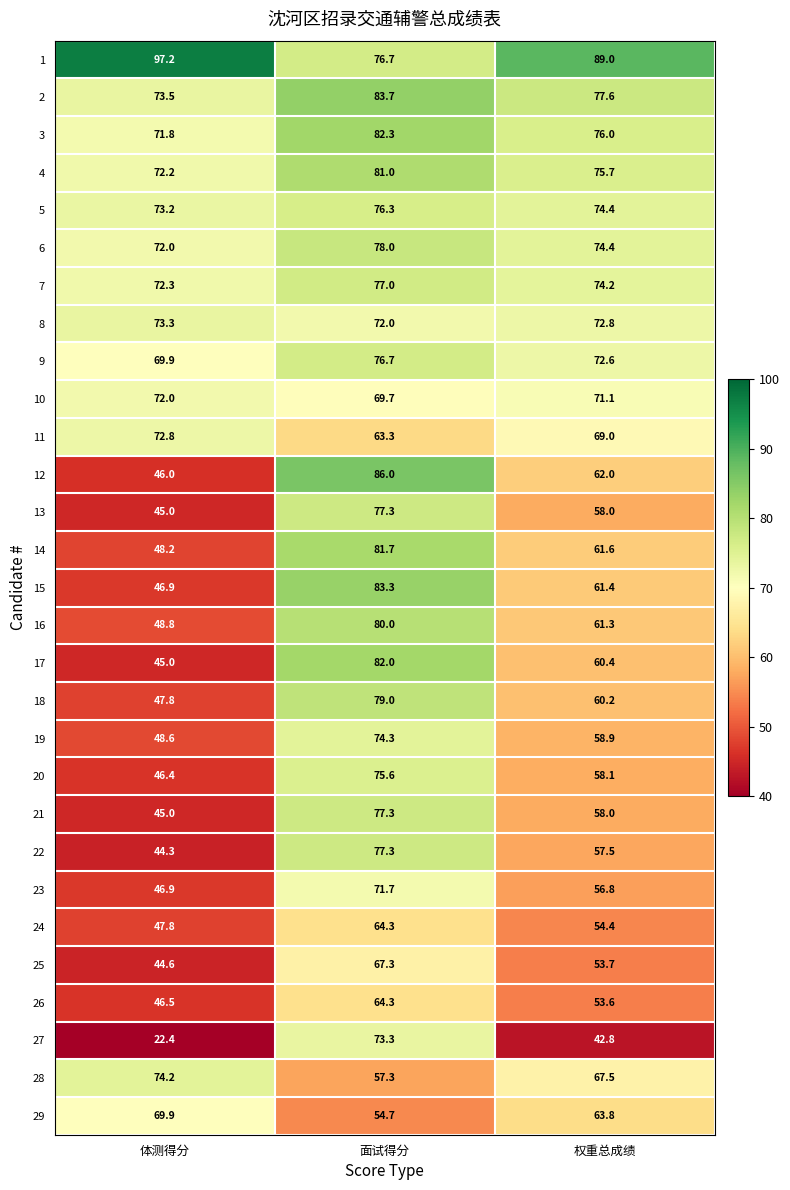

Rank the categories by 8 value from lowest to highest.

面试得分, 权重总成绩, 体测得分